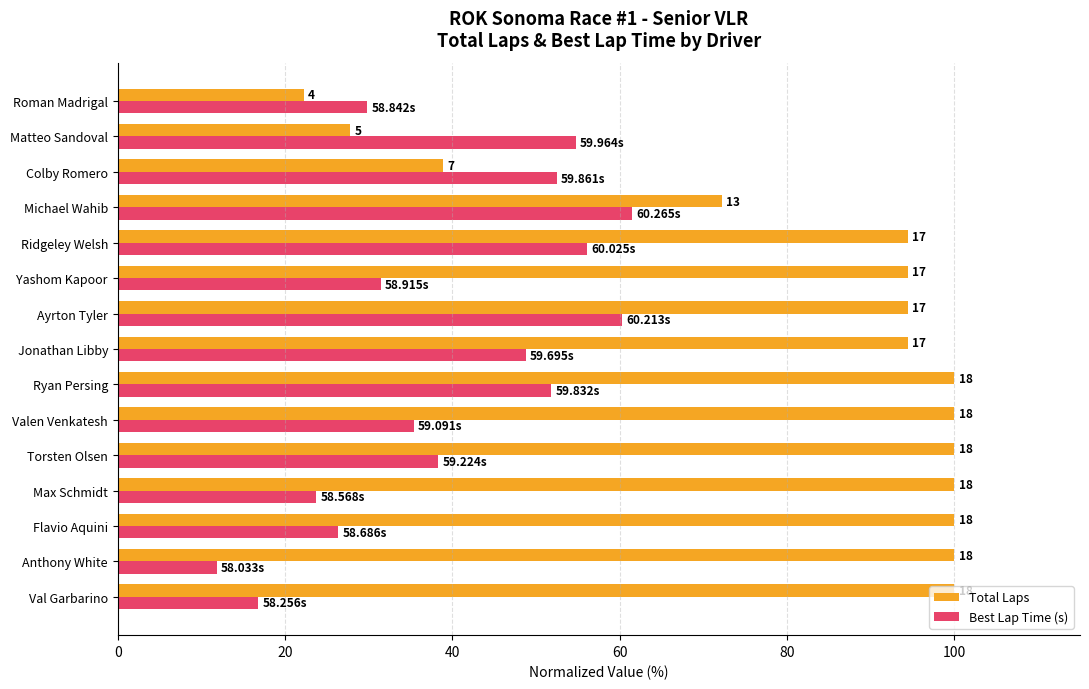

What is the greatest value displayed?

100.0